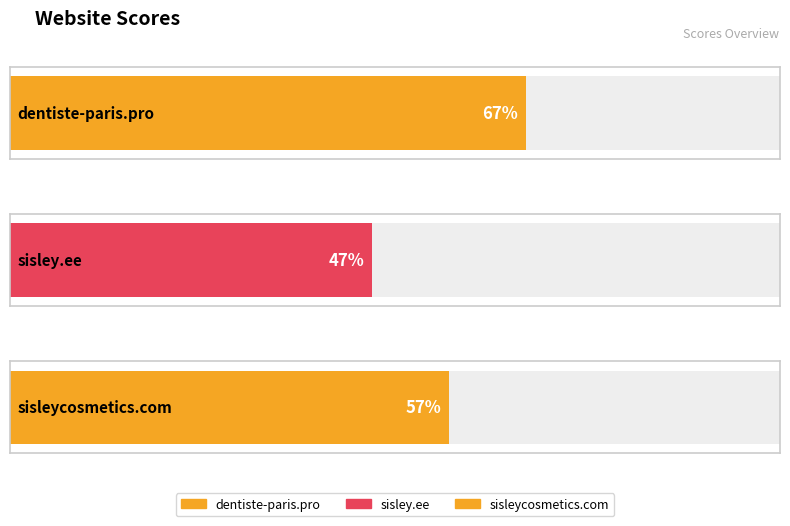

What is the label of the 3rd bar from the right?

dentiste-paris.pro